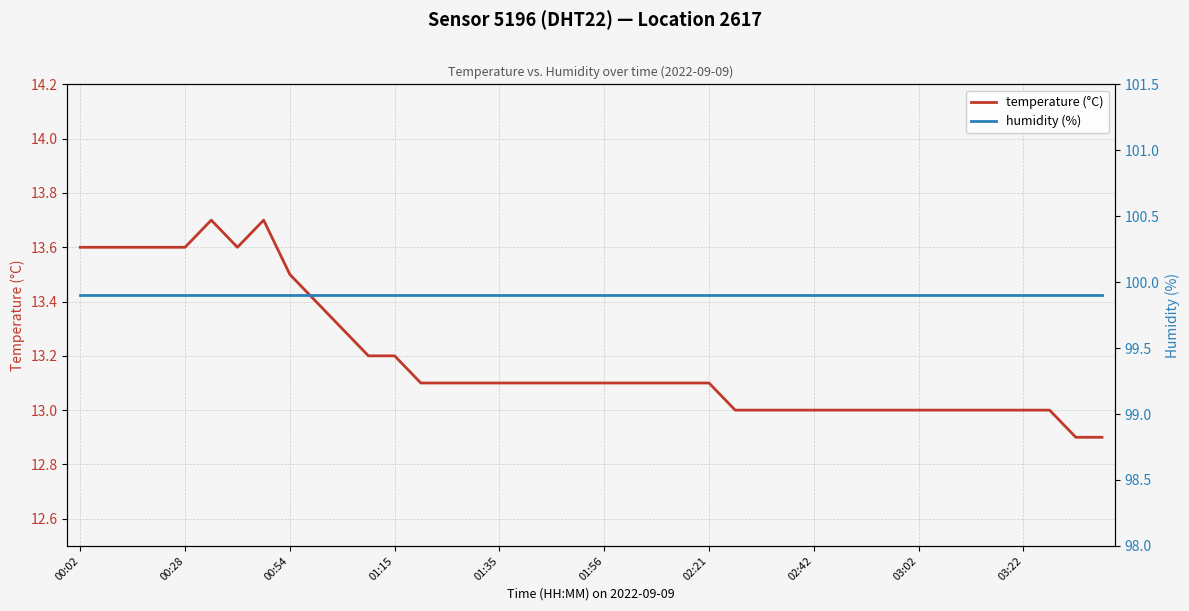

What is the sum of all humidity (%) values?

3996.0